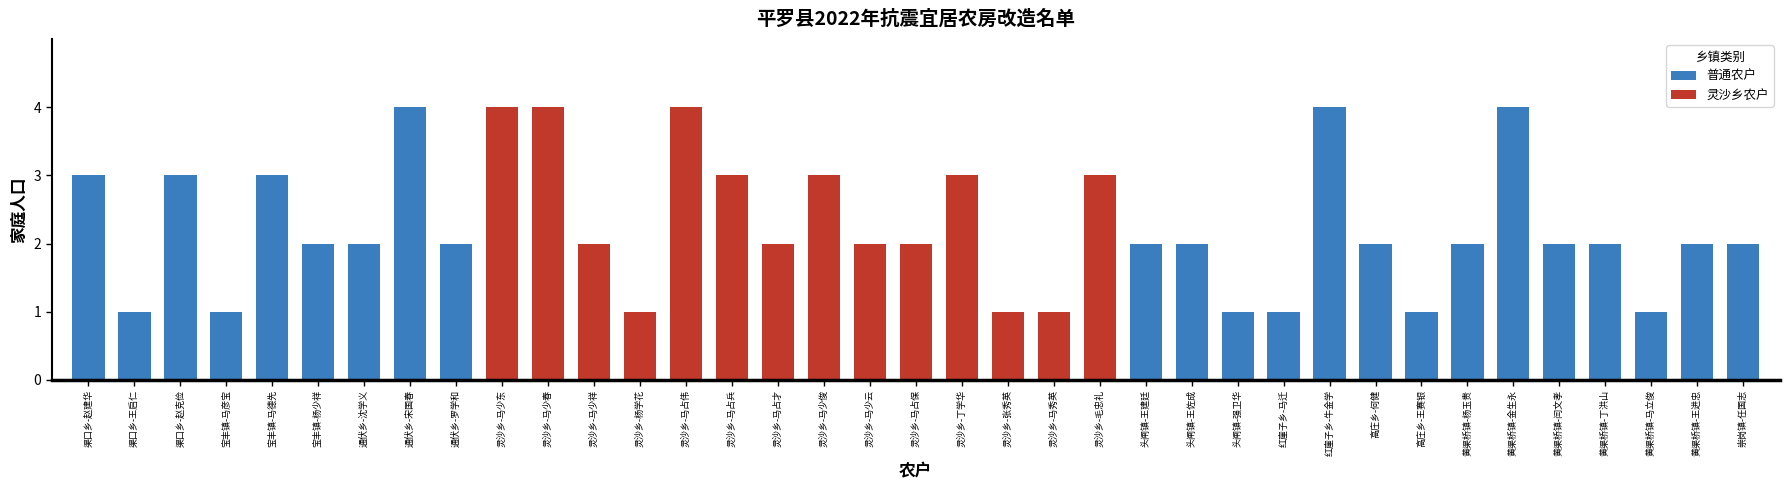

Rank the categories by value from lowest to highest.

渠口乡-王启仁, 宝丰镇-马彦宝, 灵沙乡-杨学花, 灵沙乡-张秀英, 灵沙乡-马秀英, 头闸镇-强卫华, 红崖子乡-马迁, 高庄乡-王赛银, 黄渠桥镇-马立俊, 宝丰镇-杨少祥, 通伏乡-沈学义, 通伏乡-罗学和, 灵沙乡-马少祥, 灵沙乡-马占才, 灵沙乡-马少云, 灵沙乡-马占保, 头闸镇-王建廷, 头闸镇-王佐成, 高庄乡-何健, 黄渠桥镇-杨玉贵, 黄渠桥镇-闫文孝, 黄渠桥镇-丁洪山, 黄渠桥镇-王进忠, 崇岗镇-任国志, 渠口乡-赵建华, 渠口乡-赵克俭, 宝丰镇-马德先, 灵沙乡-马占兵, 灵沙乡-马少俊, 灵沙乡-丁学华, 灵沙乡-毛忠礼, 通伏乡-宋国春, 灵沙乡-马少东, 灵沙乡-马少春, 灵沙乡-马占伟, 红崖子乡-牛金学, 黄渠桥镇-金生永